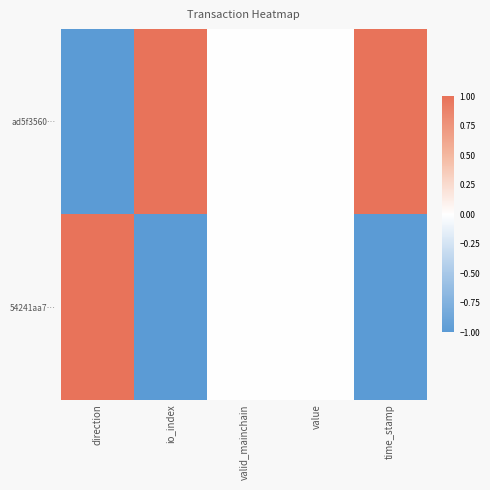

Rank the series at value from lowest to highest value.

ad5f3560…, 54241aa7…